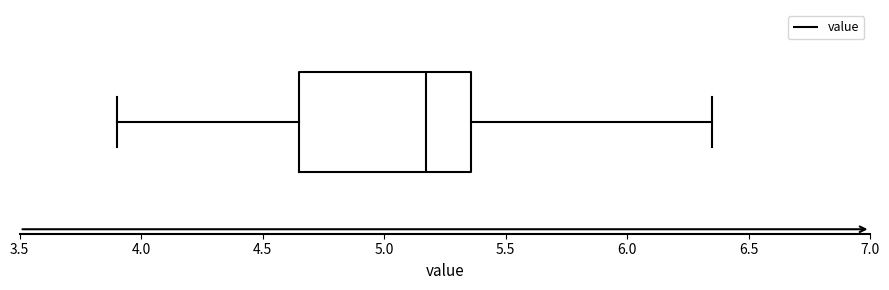

Transcribe this box plot: give where the median line is, the range the box spans, and where the two whiskers end, as read against the x-axis. The values are not printed on the chart, so give them approximately, as read against the axis.

median 5.15, box 4.65 to 5.35, whiskers 3.90 to 6.35